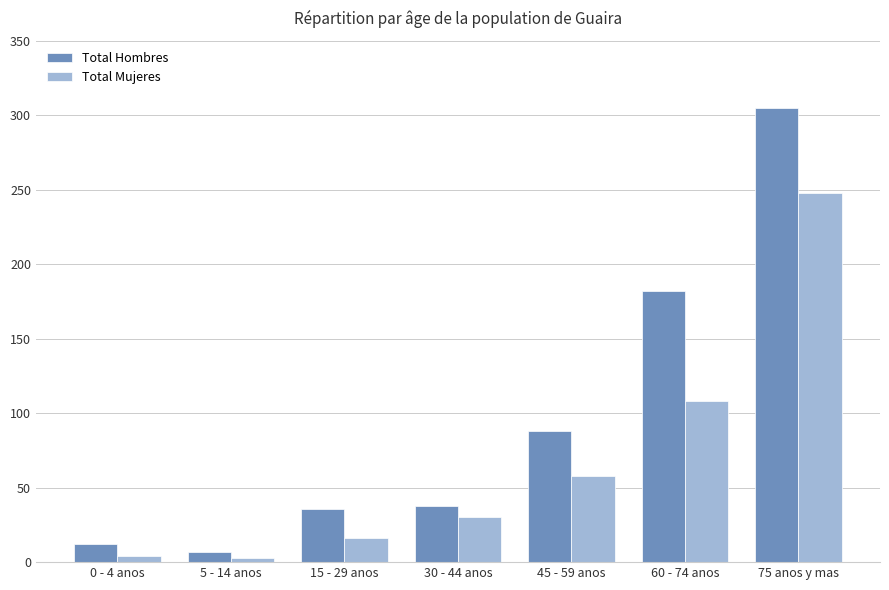

What is the label of the 4th bar from the right?

30 - 44 anos